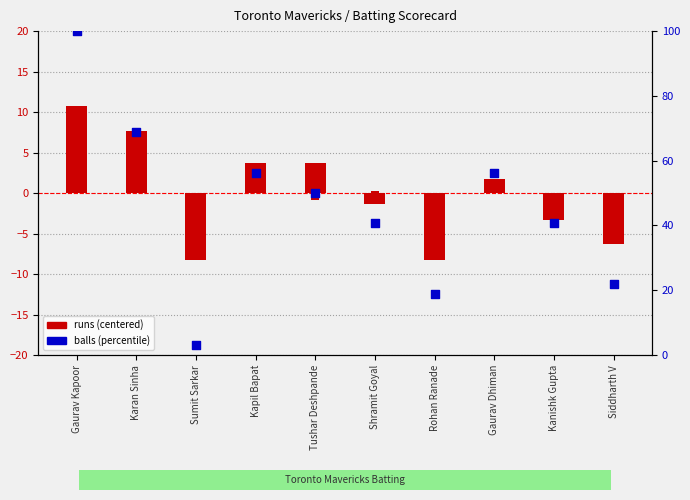

Which series has the largest total across all categories?

balls (percentile)